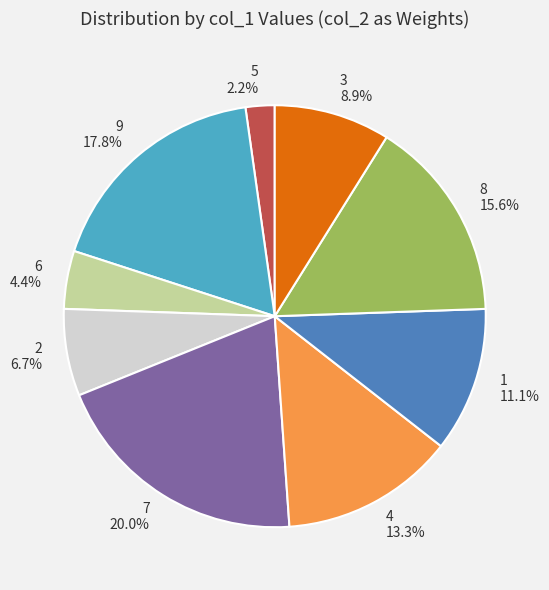

To the nearest percent, what portion does 8 represent?

16%